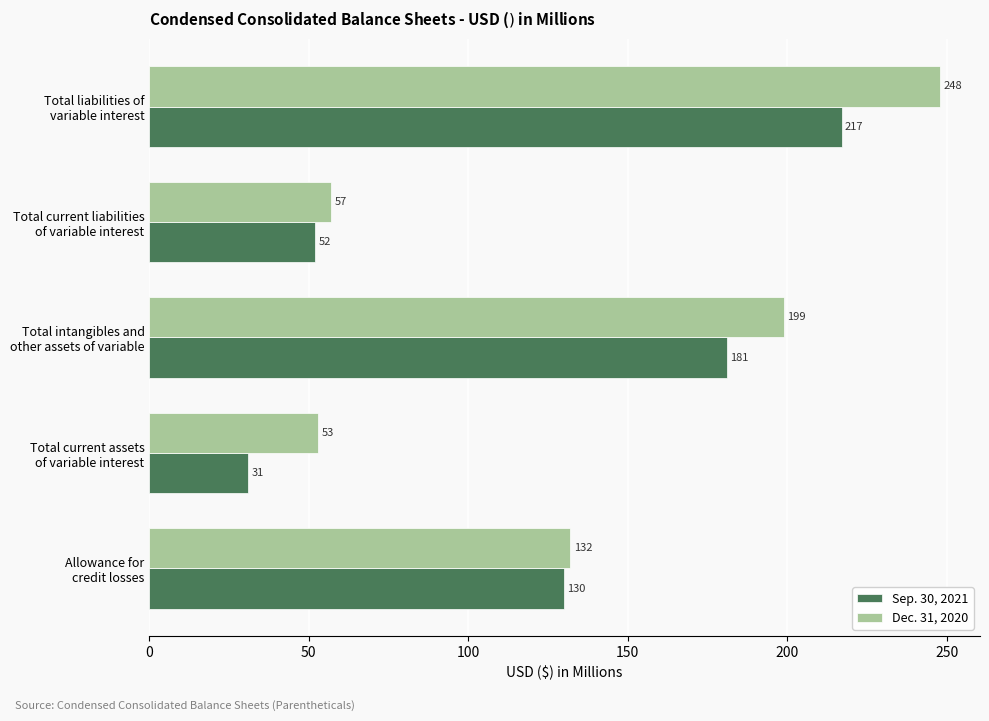

Which series has the largest range (max minus min)?

Dec. 31, 2020